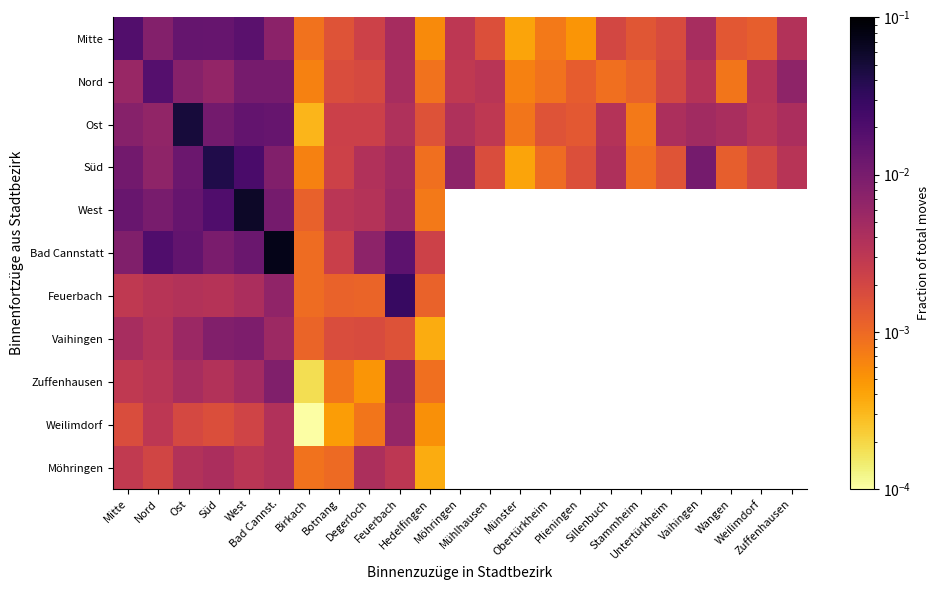

Which has a higher value, Obertürkheim or Münster?

Obertürkheim